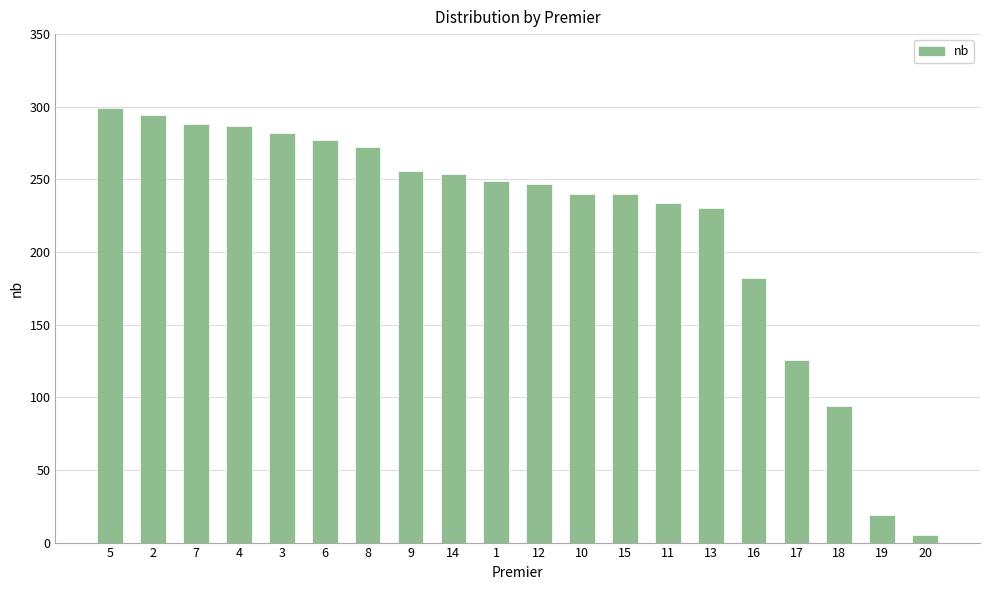

What is the label of the 15th bar from the left?

13